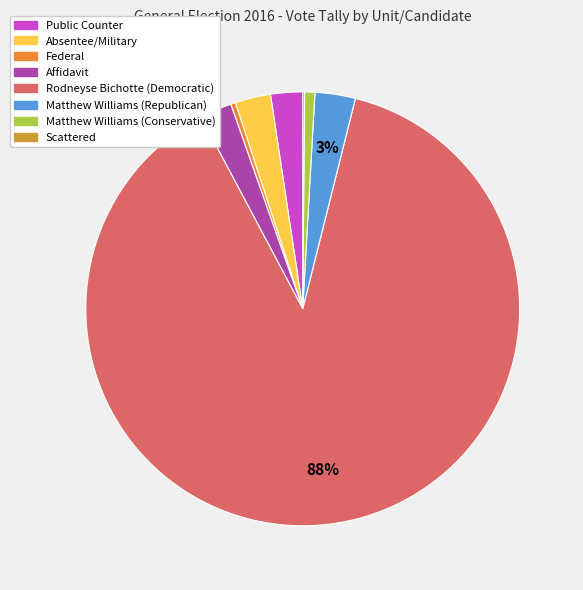

Does any single category account for the majority?

Yes